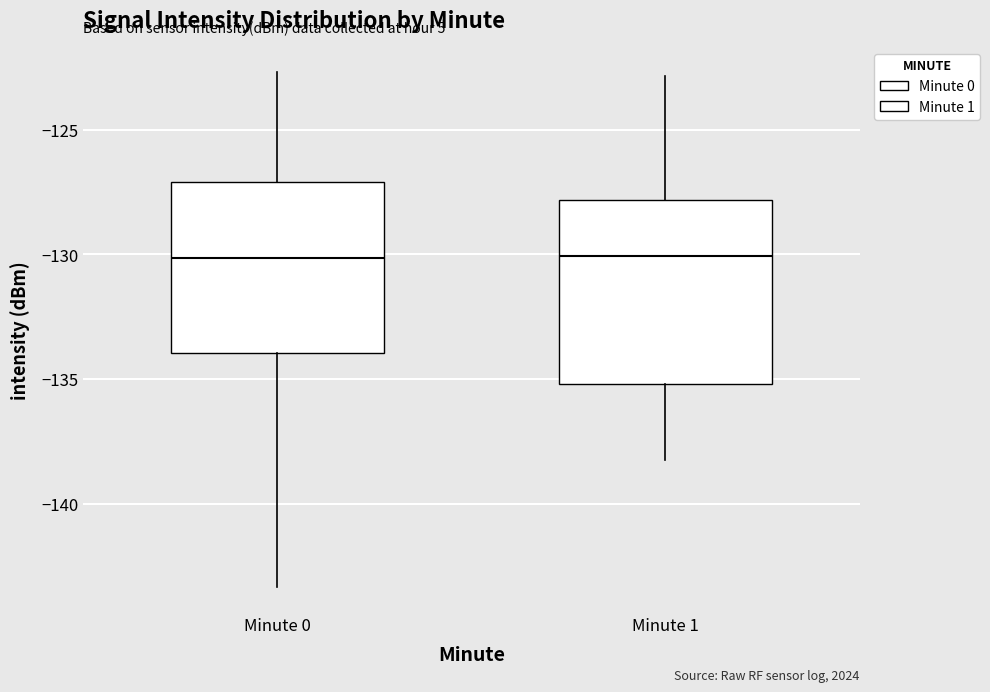

Reading left to right, read every box against the y-axis: the position of its median line, the range the box covers, and the ends of its whiskers. The values are not printed on the chart, so give them approximately, as read against the axis.

Minute 0: median -130.0, box -134.0 to -127.0, whiskers -143.5 to -122.5
Minute 1: median -130.0, box -135.0 to -128.0, whiskers -138.5 to -123.0